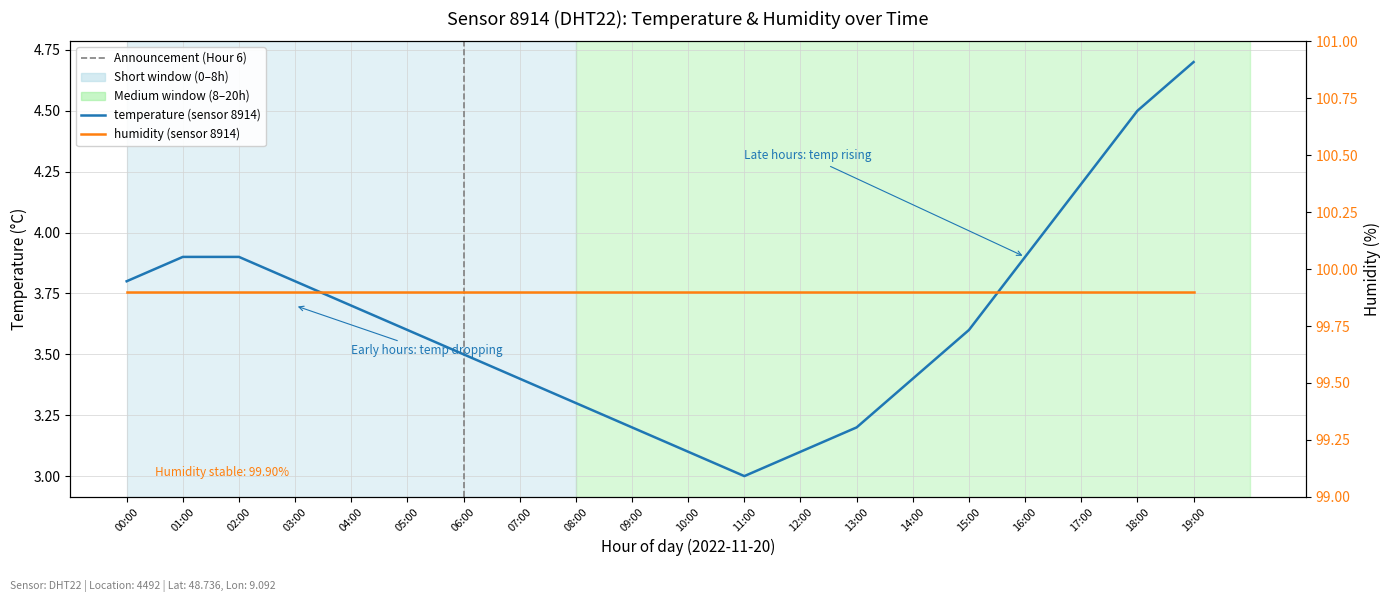

What is the difference between the second highest and minimum values in the temperature (sensor 8914) series?

1.5